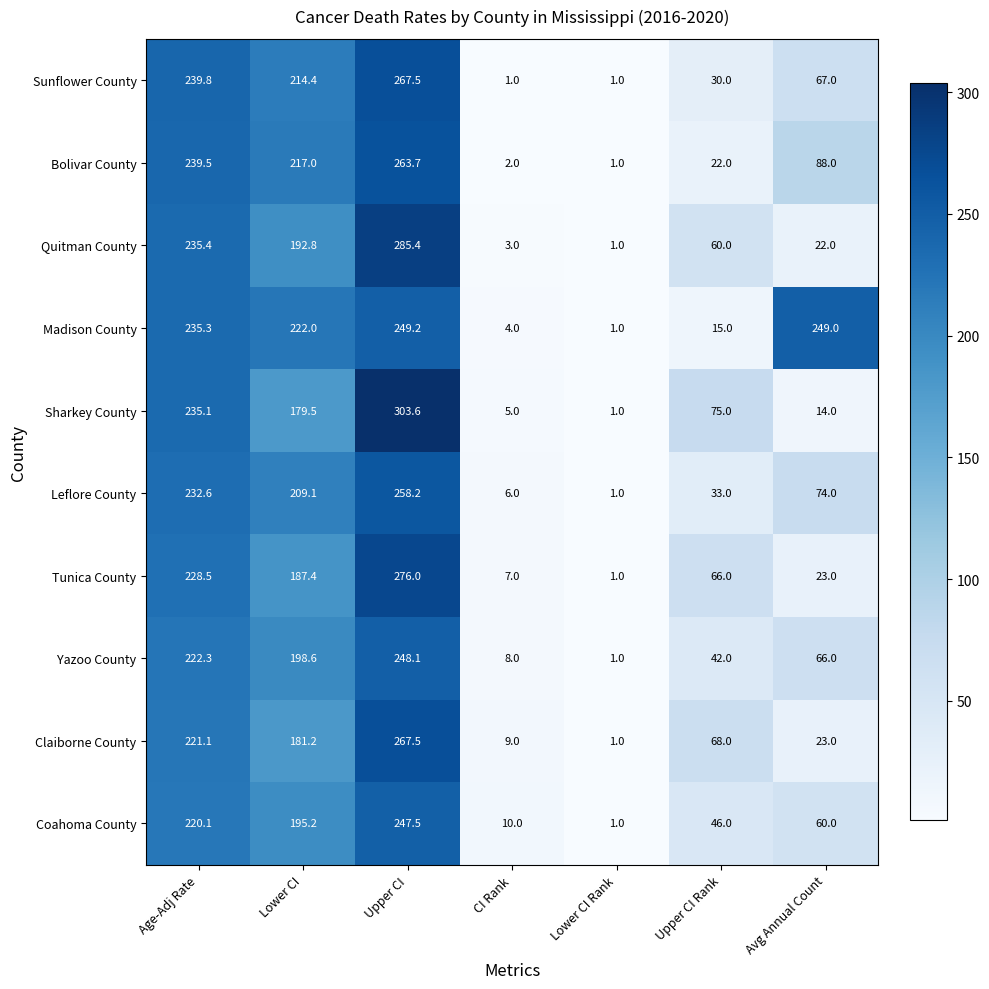

Which series has the widest spread of values?

Sharkey County